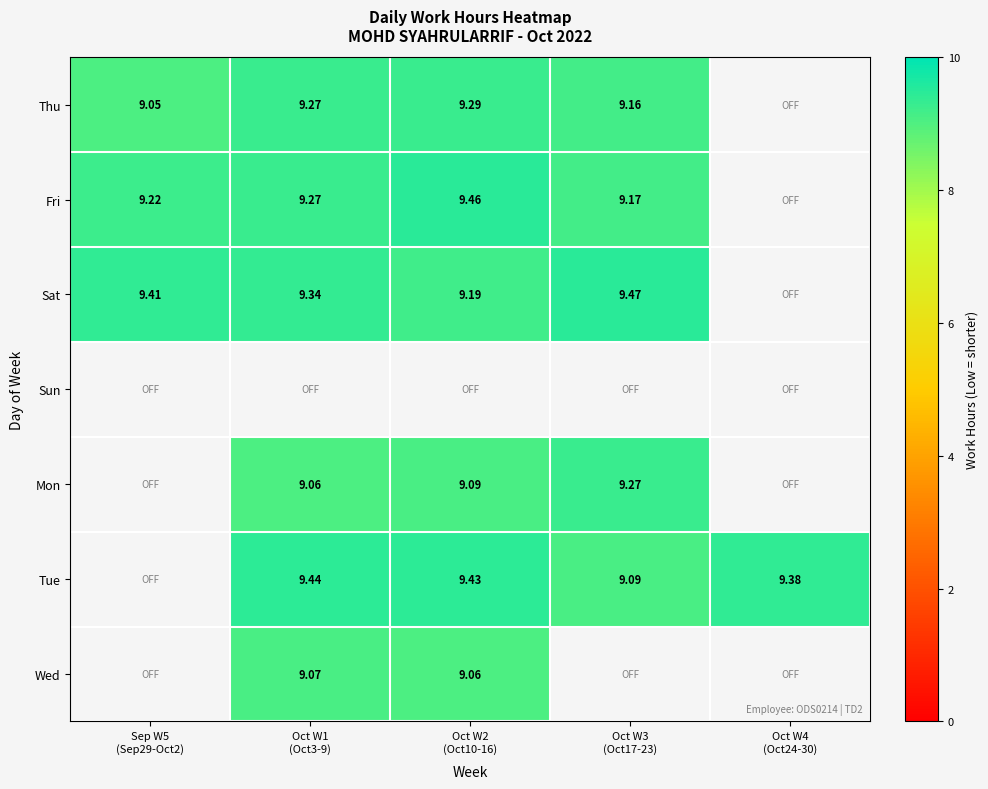

Between Oct W3
(Oct17-23) and Oct W1
(Oct3-9), which is larger?

Oct W1
(Oct3-9)